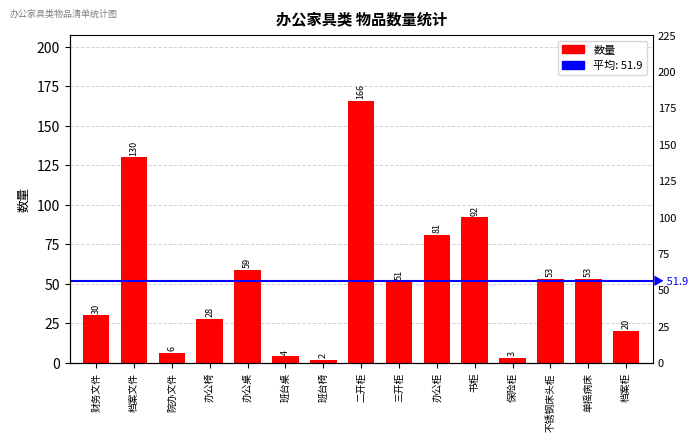

What is the maximum value shown in the chart?

166